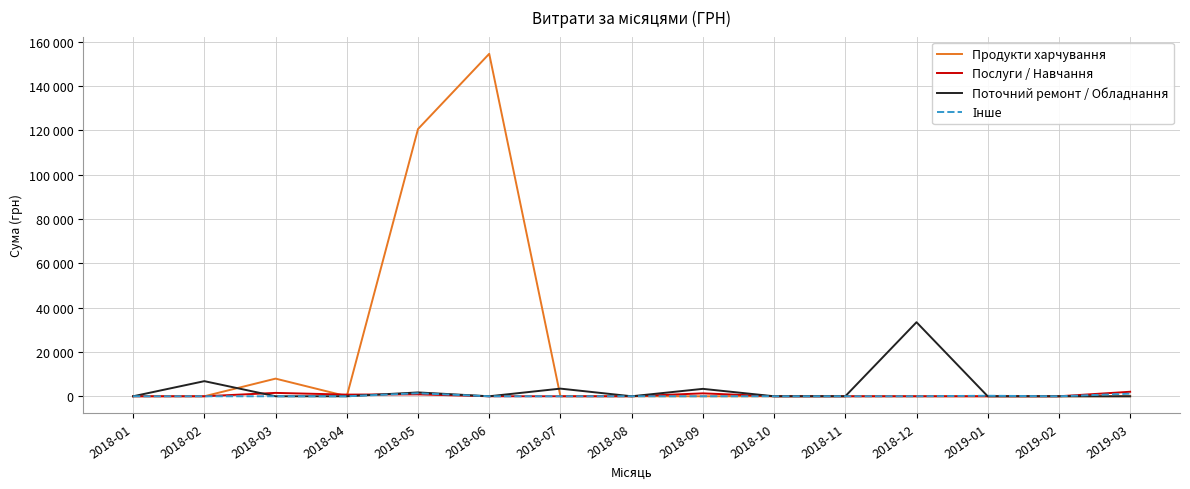

Does the chart display data point markers on the line(s)?

No